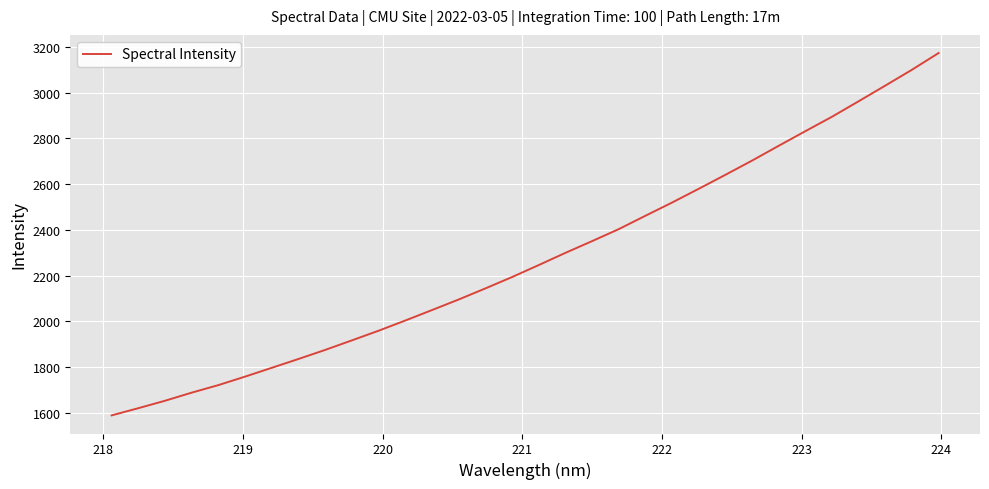

What is the difference between the maximum and minimum values?

1584.1